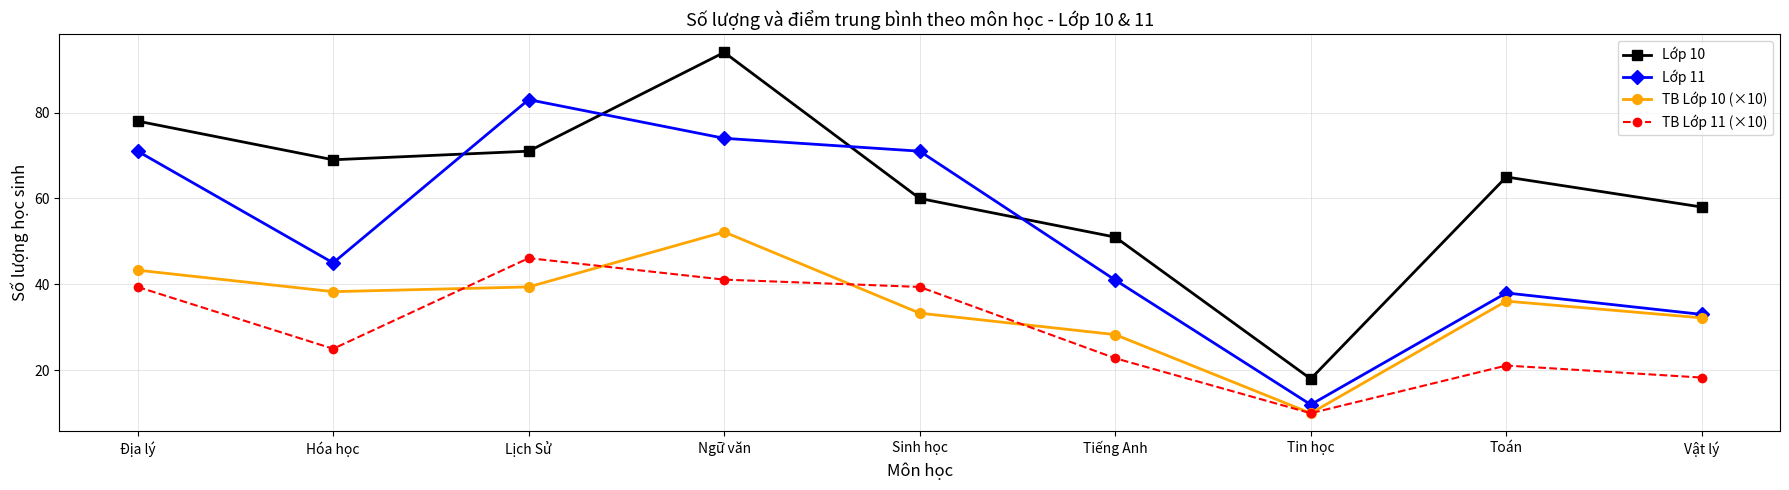

Read the Lớp 11 value at Lịch Sử.

83.0